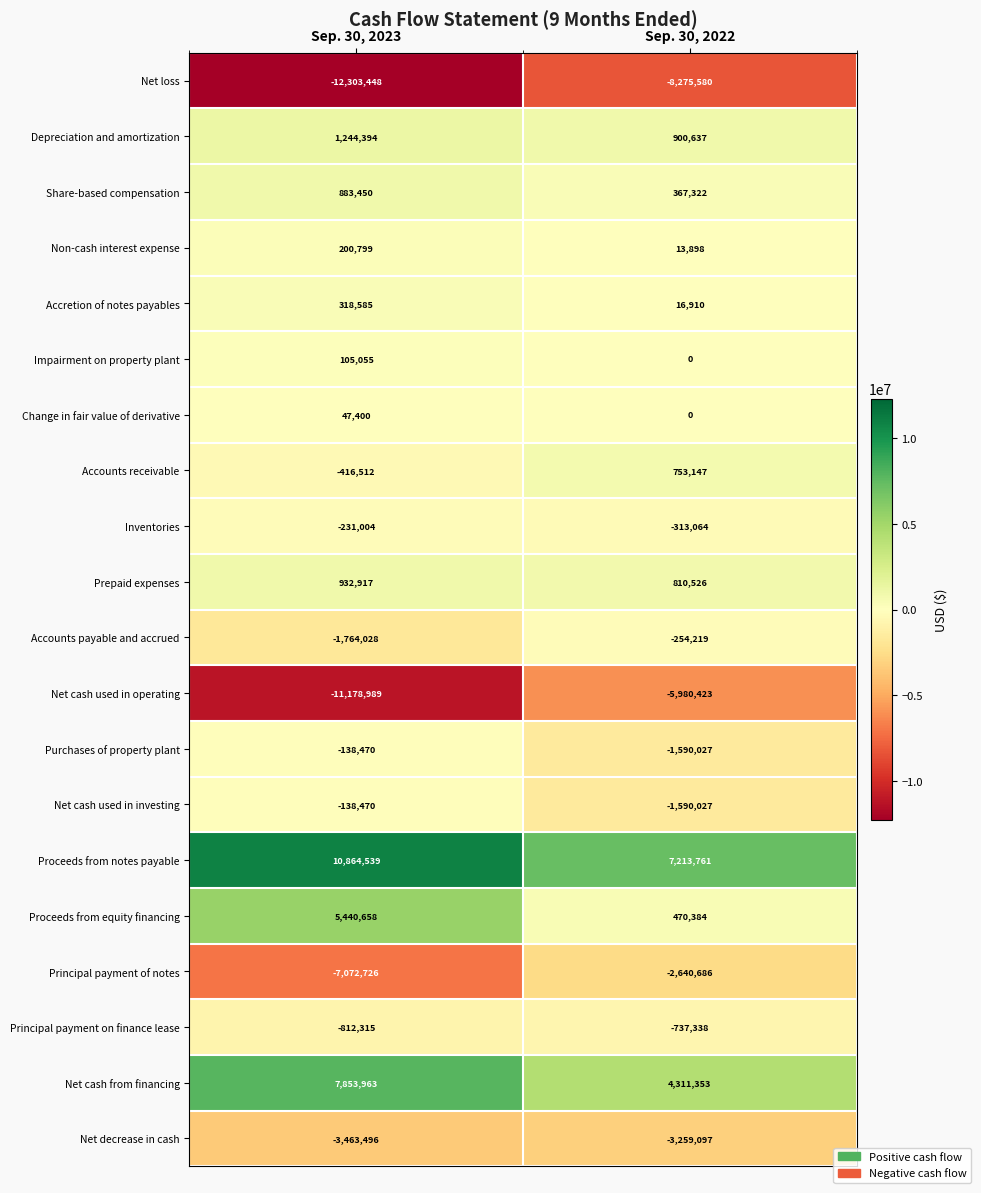

The value of Net cash used in operating at Sep. 30, 2022 is -8840492. True or false?

False